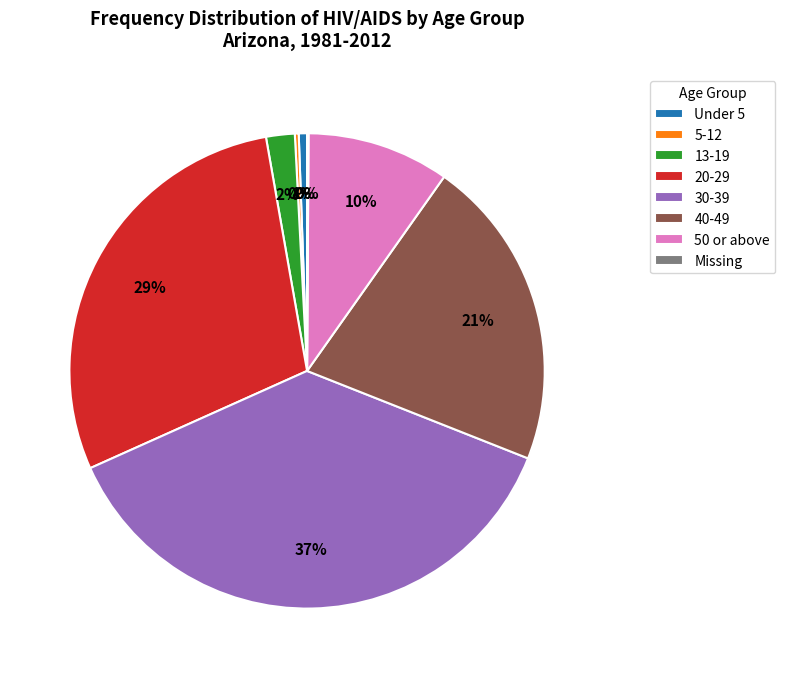

Does 20-29 represent more than half of the total?

No